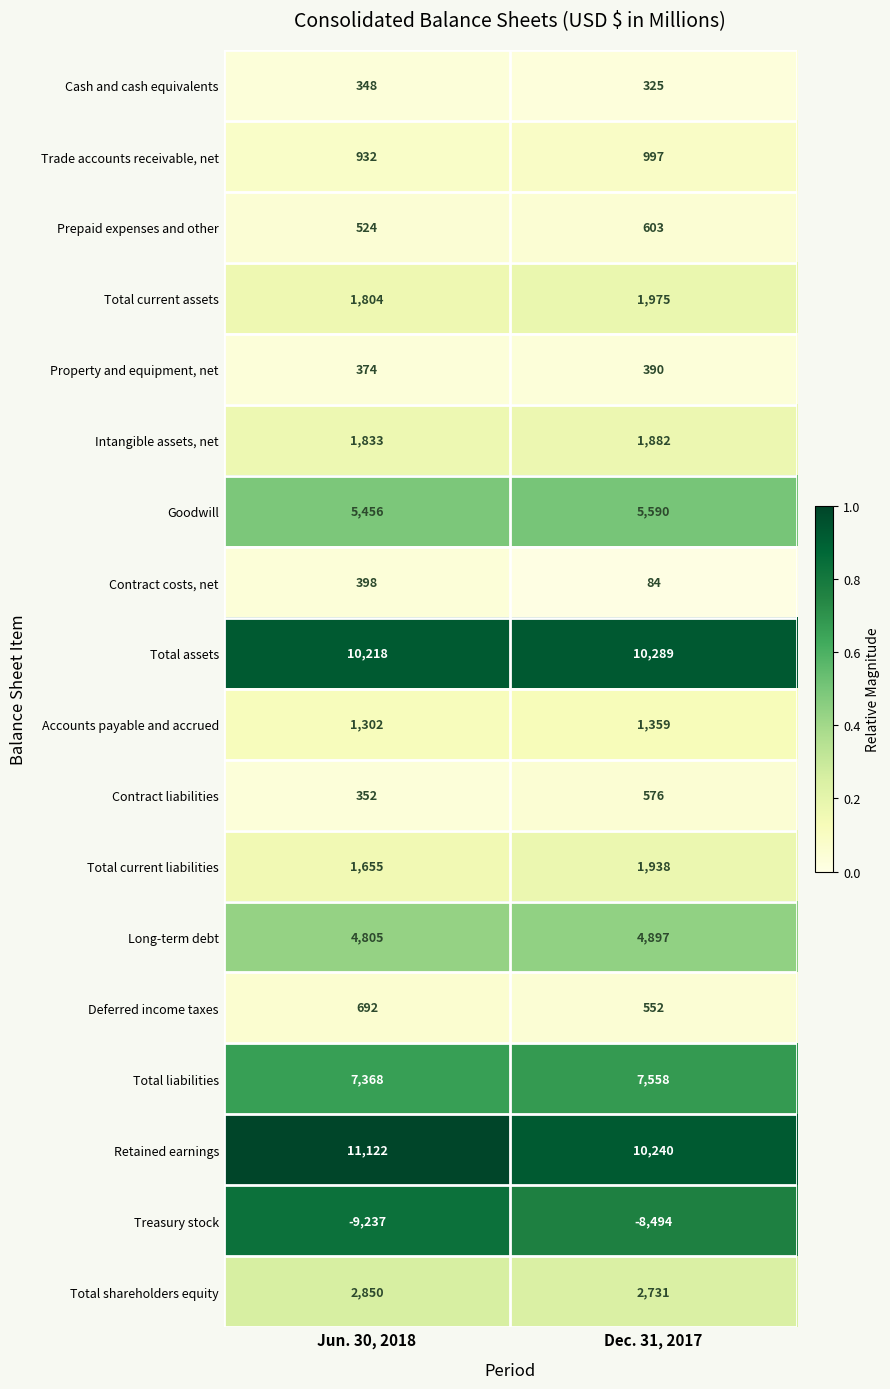

Count the number of data series in this chart.

18